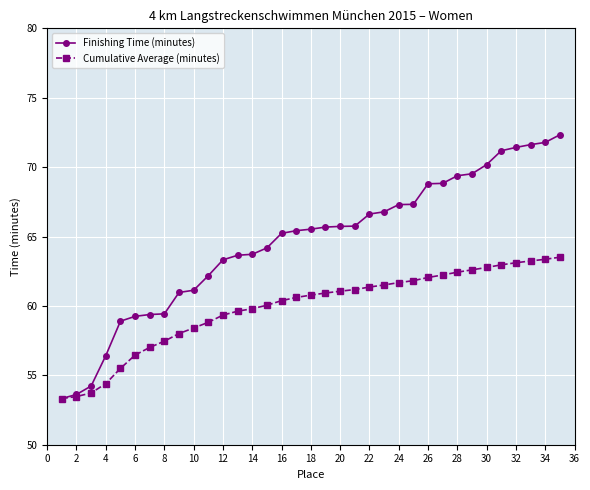

Which series has the largest total across all categories?

Finishing Time (minutes)